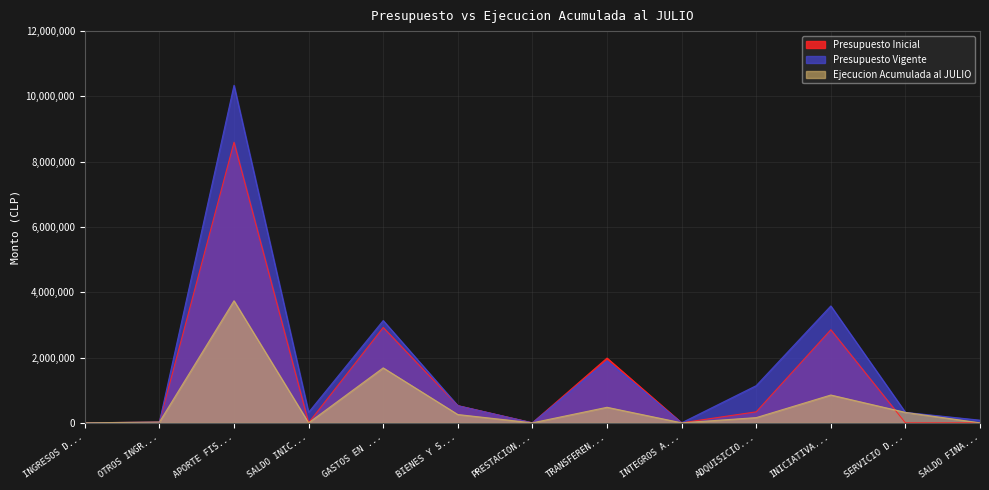

At which label does Ejecucion Acumulada al JULIO reach its peak?

APORTE FIS...